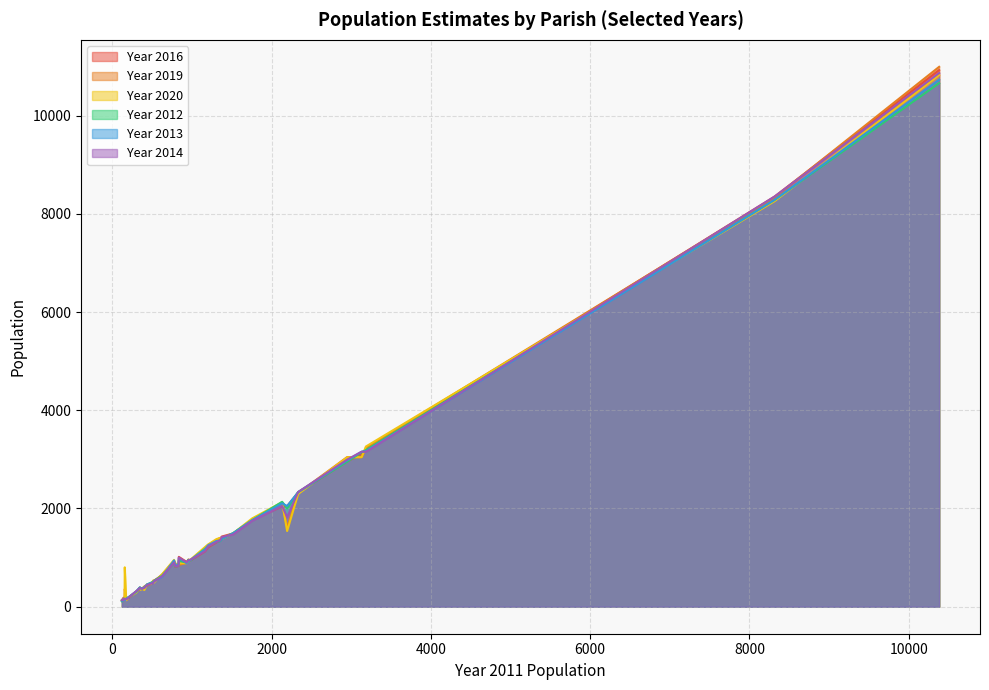

Which series has the largest total across all categories?

Year 2020